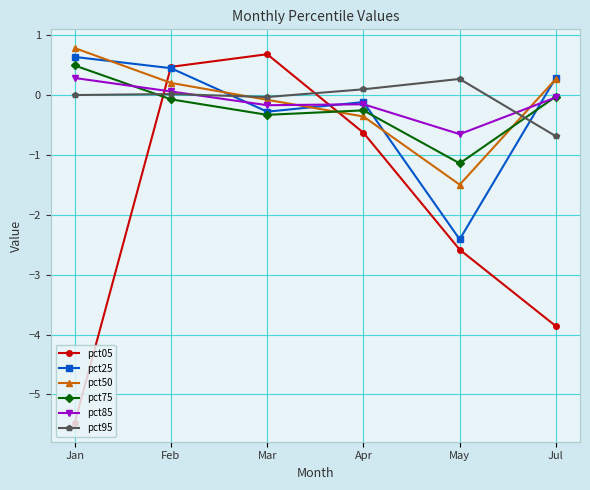

Which series has the largest range (max minus min)?

pct05